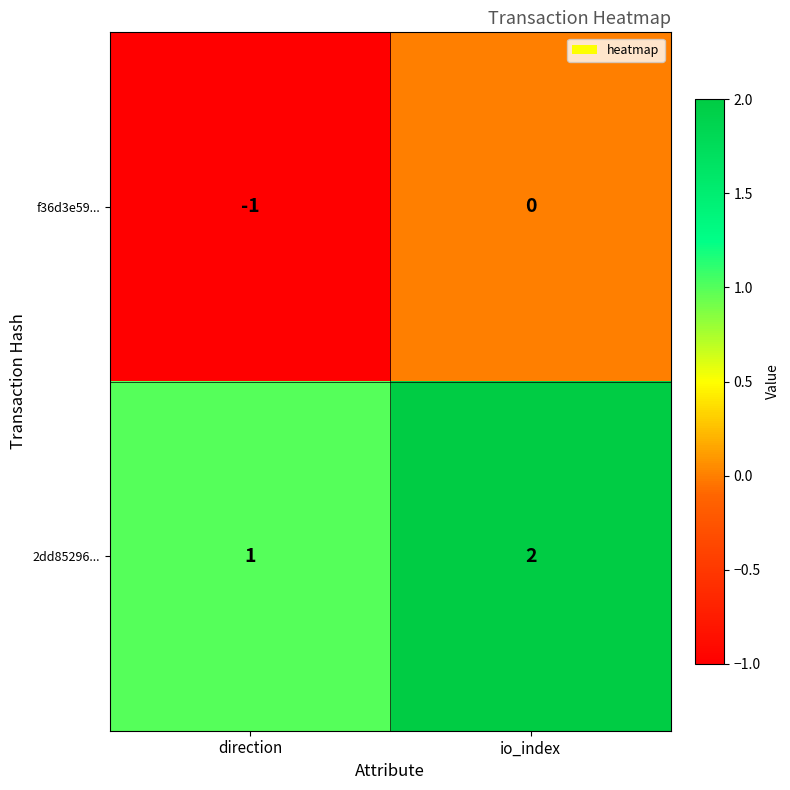

Reading right to left, what are all the values shown in this chart?

f36d3e59...: io_index=0	direction=-1
2dd85296...: io_index=2	direction=1